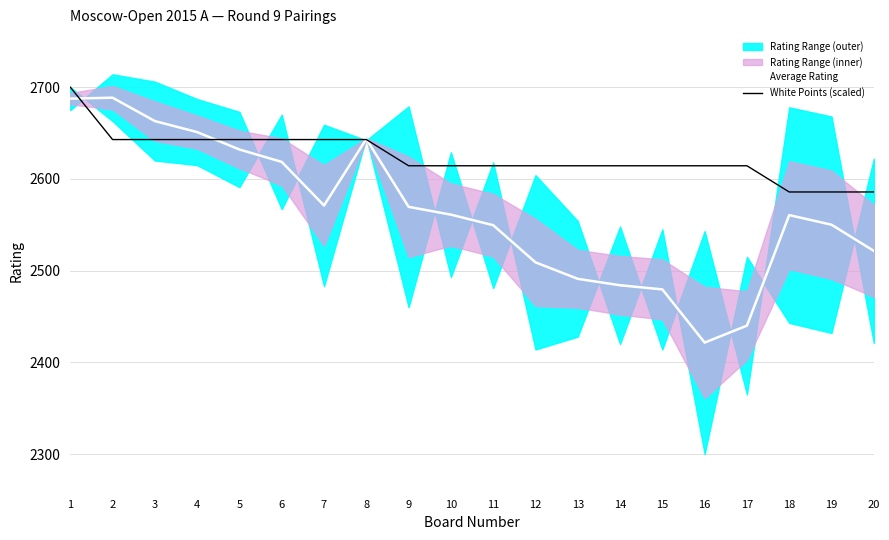

True or false: White Points (scaled) and Average Rating cross at least once.

True